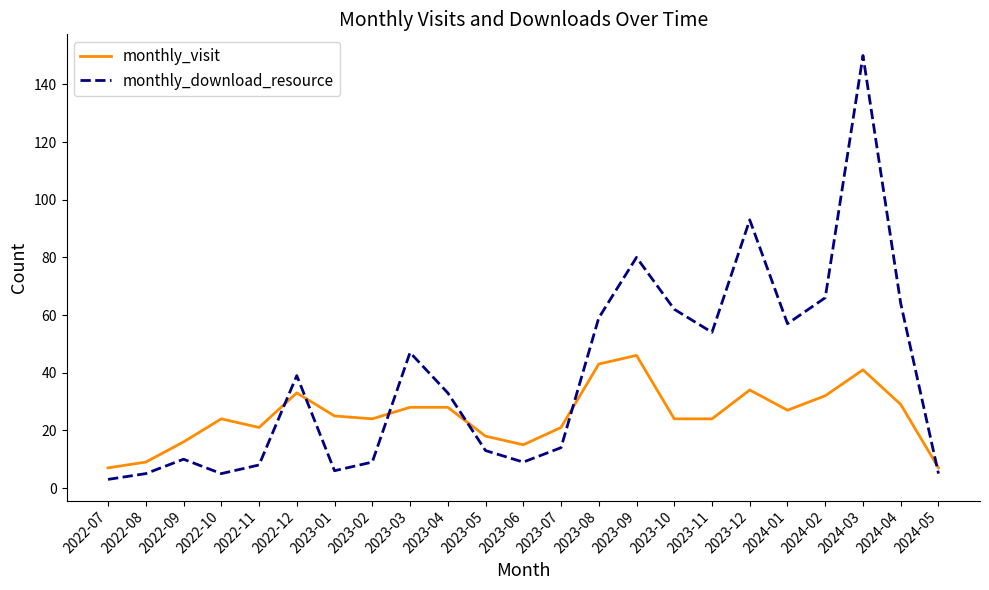

Read the monthly_visit value at 2023-11.

24